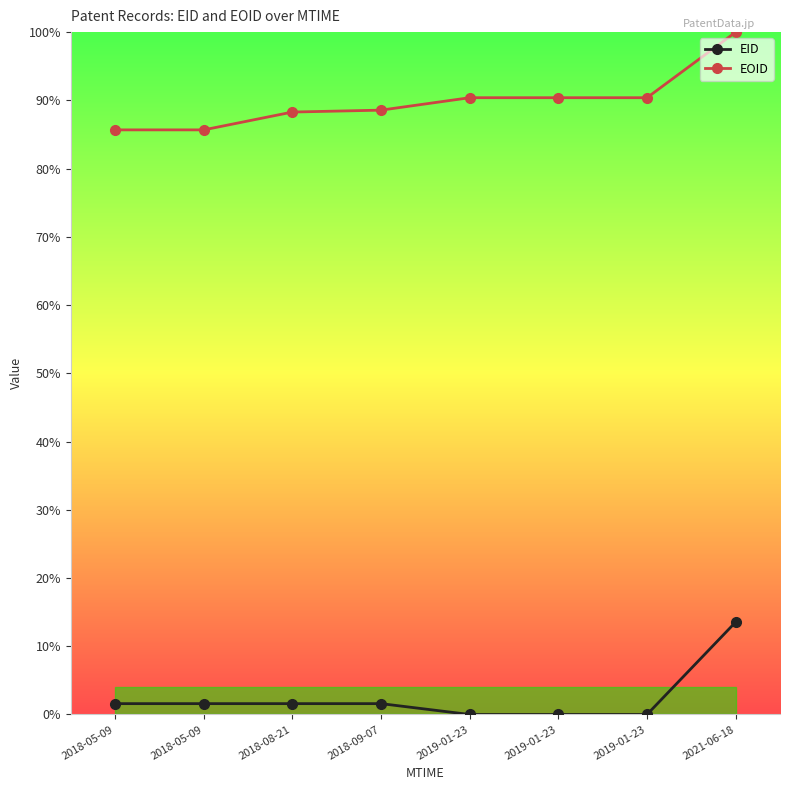

Which category has the highest value in the EID series?

2021-06-18